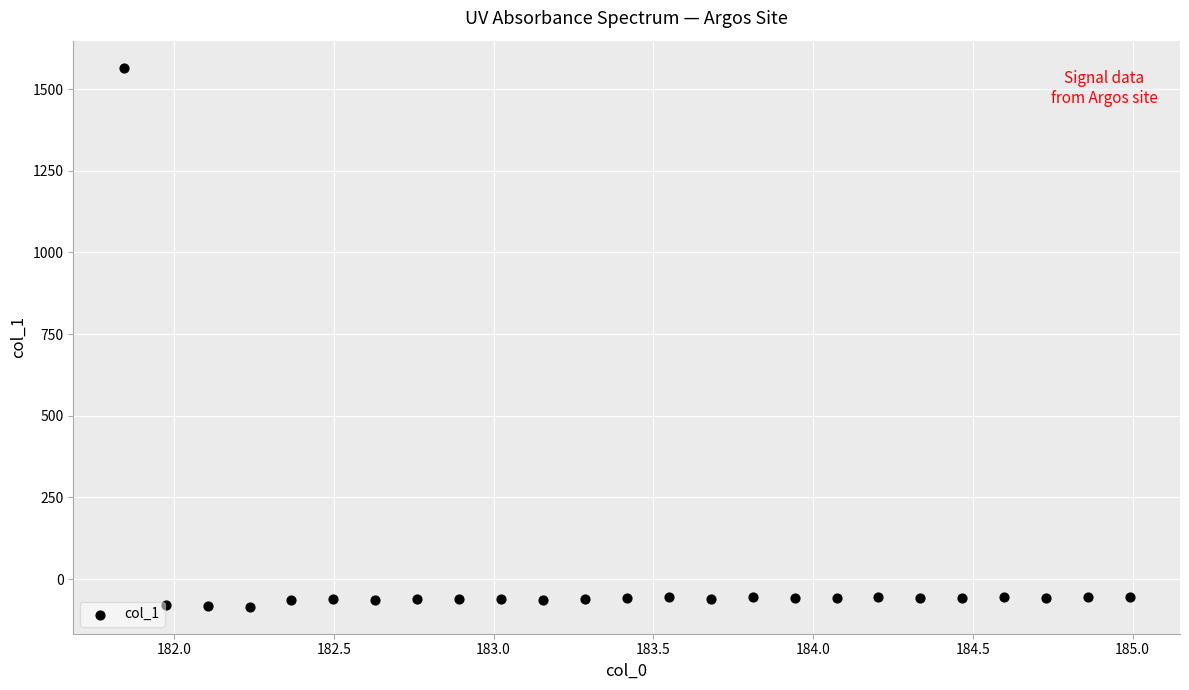

What is the range of Y values (max minus min)?

1650.2